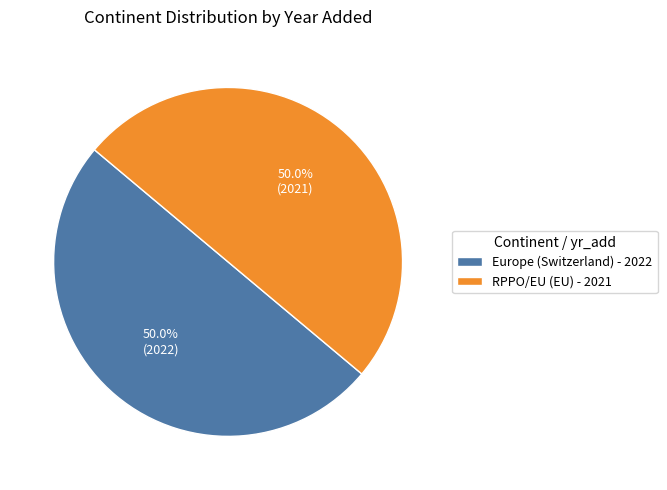

Is it true that Europe (Switzerland) is 50% of the pie?

True